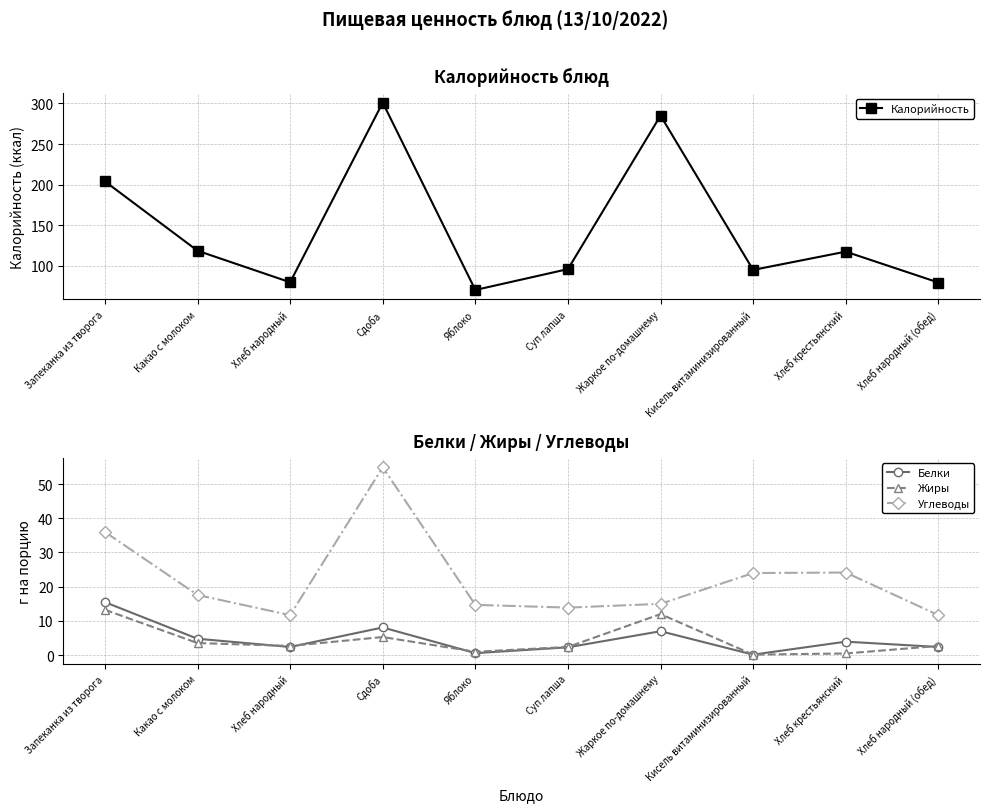

What is the maximum value shown in the chart?

301.0